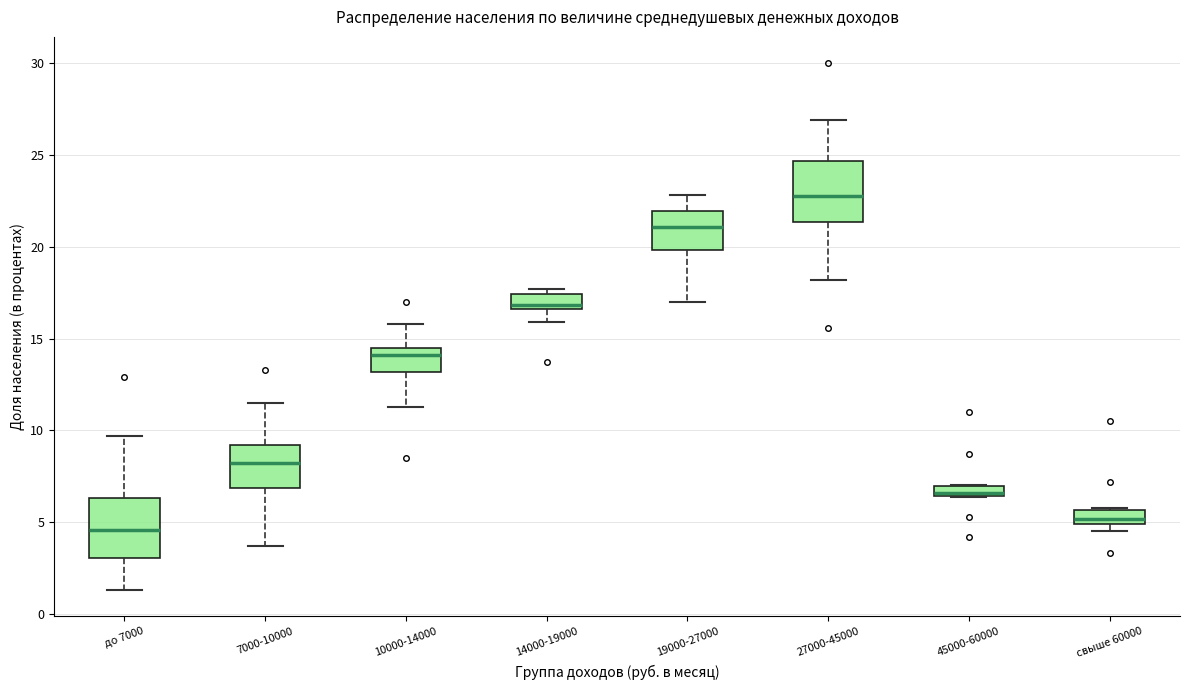

Which box has the highest median line?

27000-45000